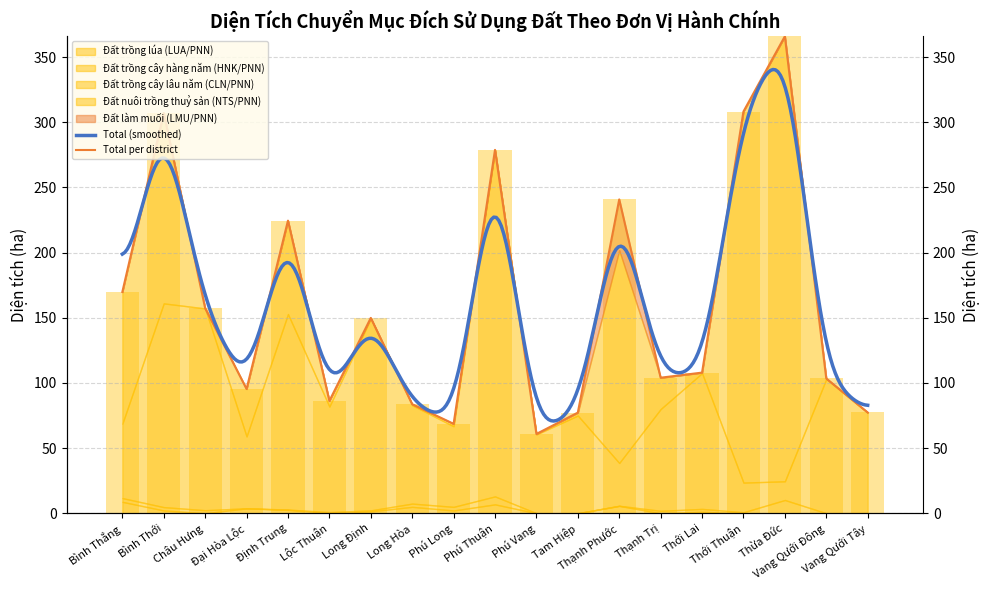

Is it true that Đất trồng cây hàng năm (HNK/PNN) equals 4.0 at Bình Thới?

False